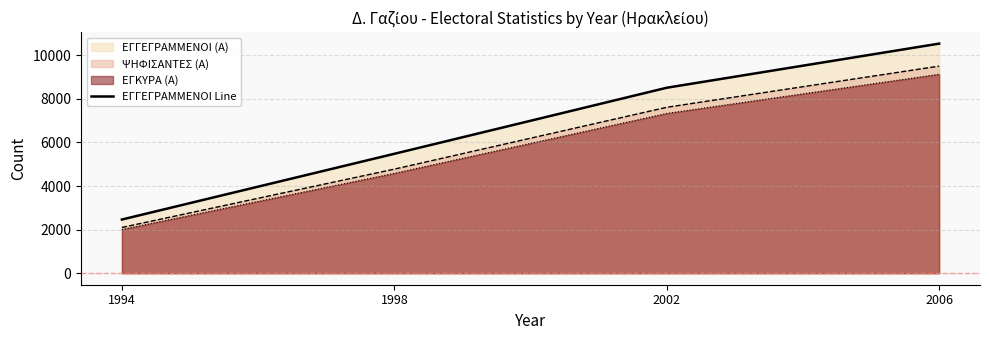

How many values are between 5481 and 10537?

3